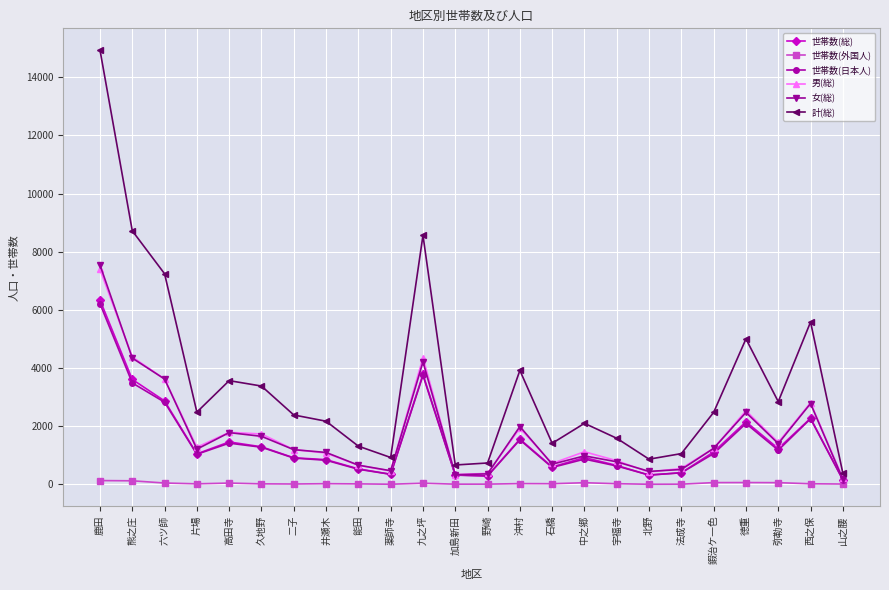

What is the label of the 21st point from the left?

徳重